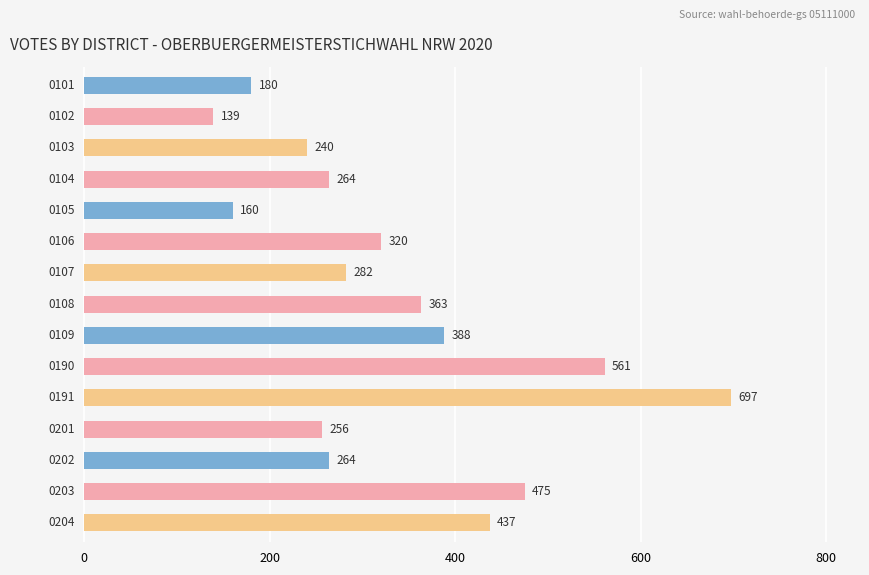

What is the value of the 15th bar from the top?

437